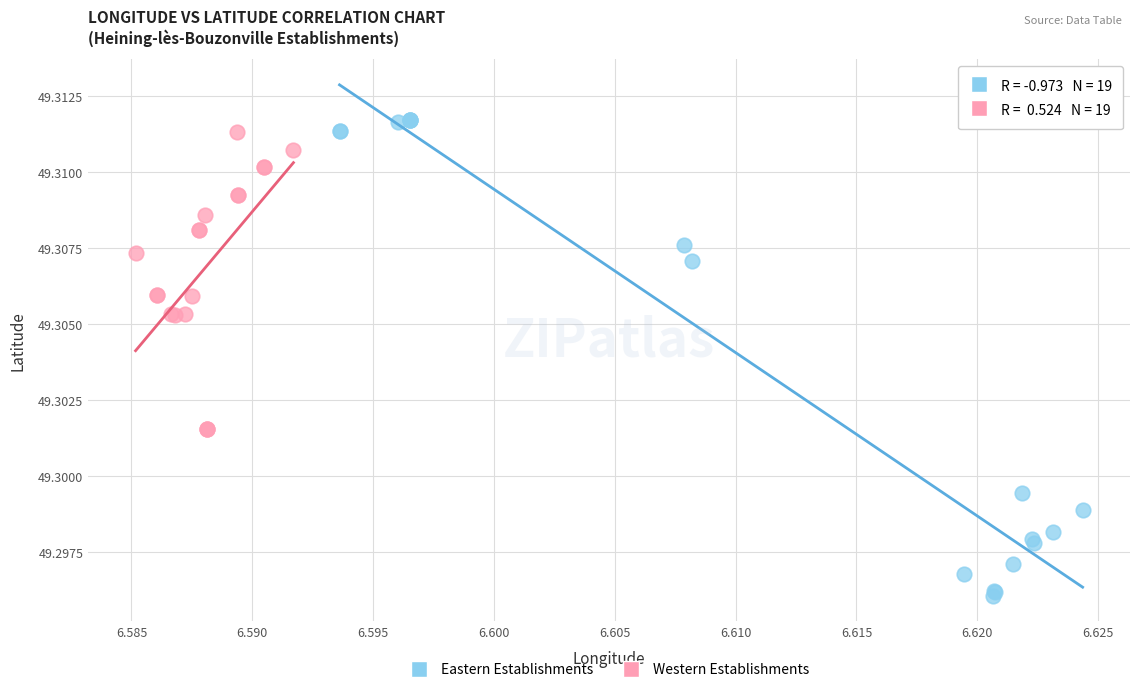

Which series reaches the minimum Y coordinate?

Eastern Establishments